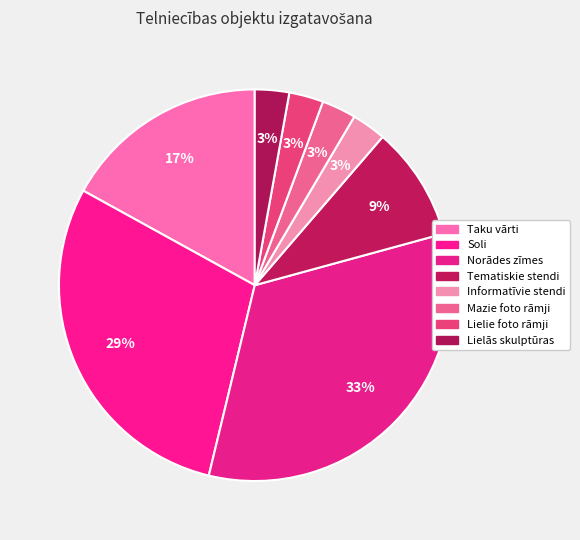

To the nearest percent, what percentage of the pie is Norādes zīmes?

33%